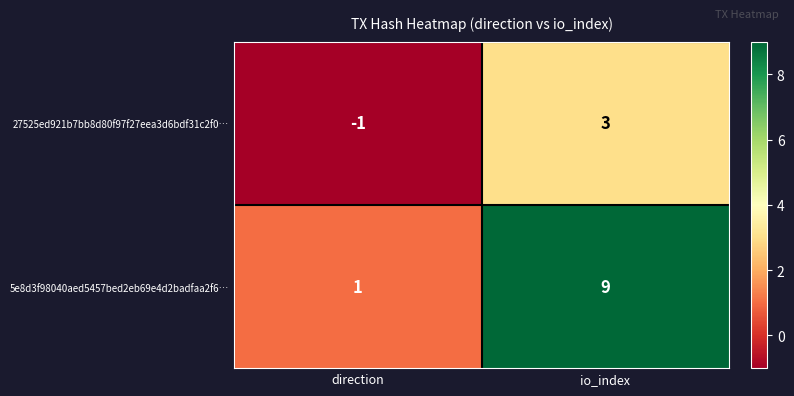

What is the difference between the maximum and minimum values in the 5e8d3f98040aed5457bed2eb69e4d2badfaa2f6… series?

8